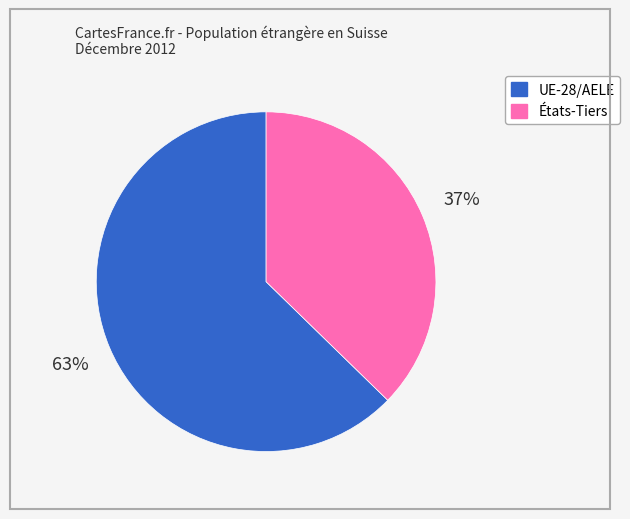

How many segments does this pie chart have?

2